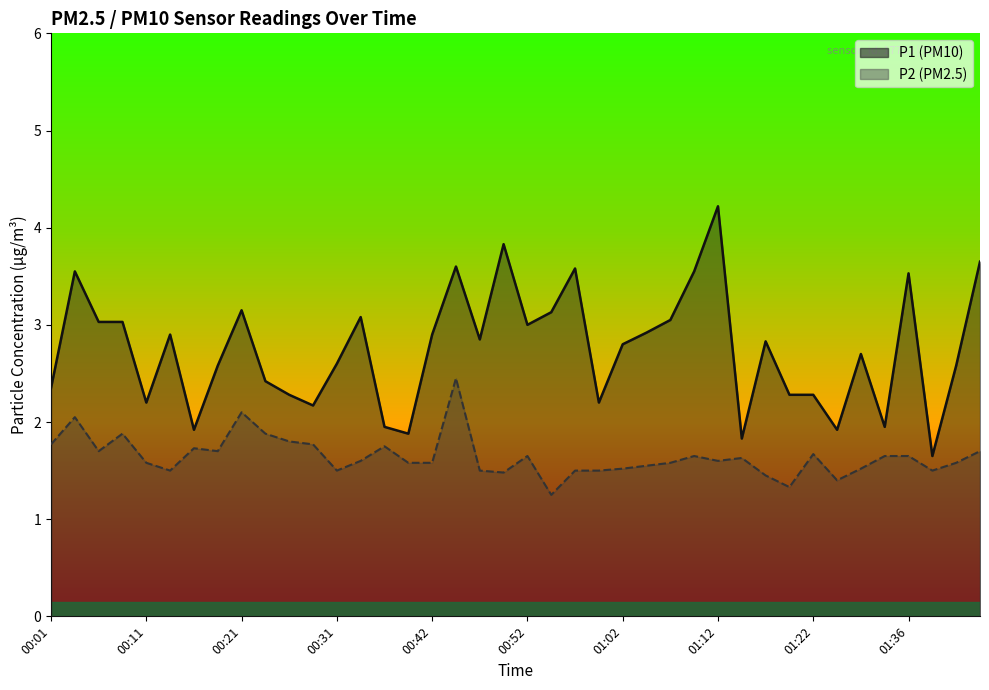

True or false: P2 and P1 intersect in this chart.

False